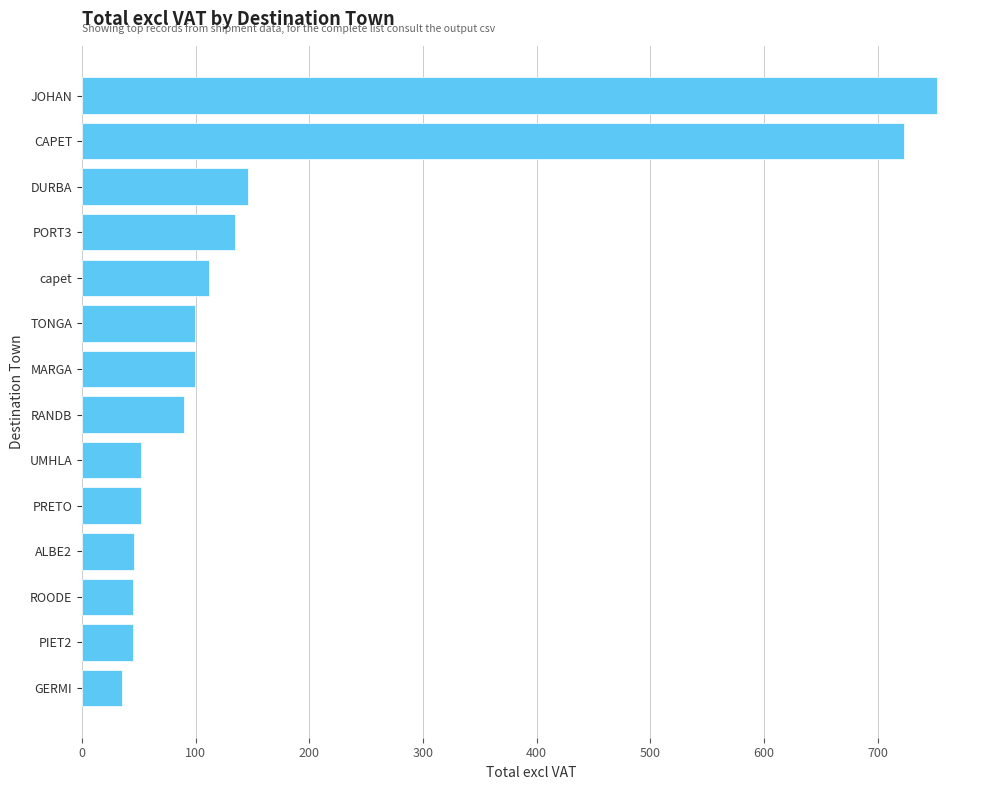

Which label corresponds to the smallest value in the chart?

GERMI